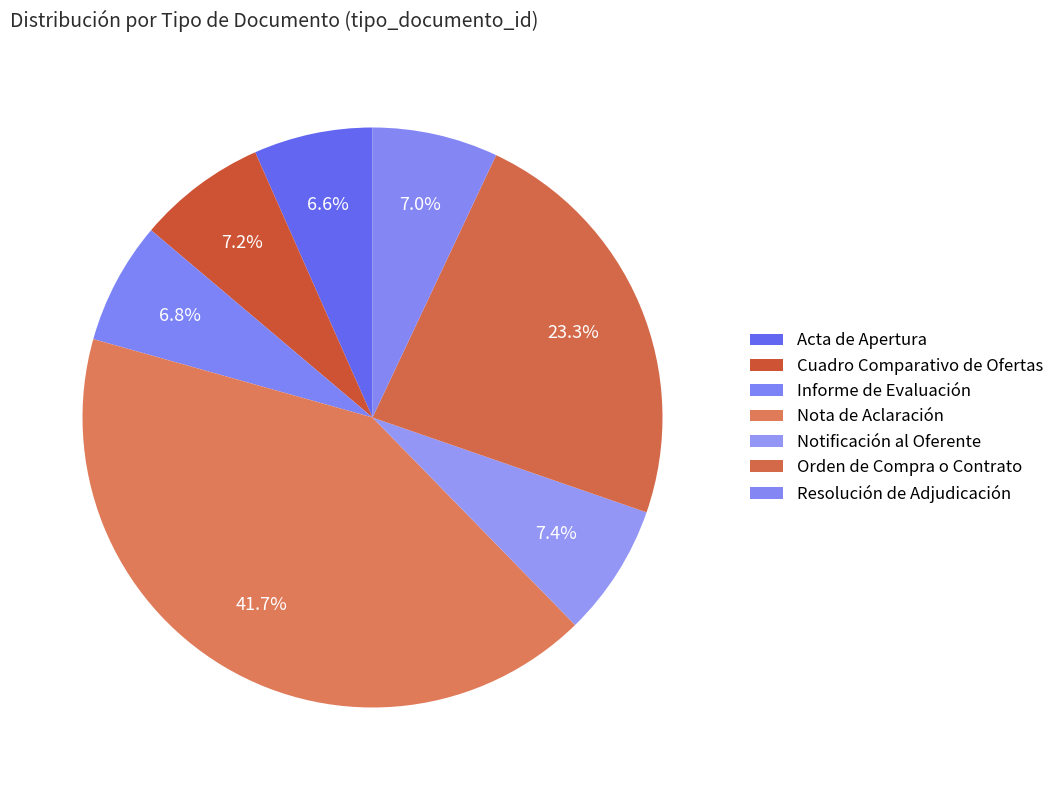

What is the total percentage of Acta de Apertura and Orden de Compra o Contrato?

29.9%